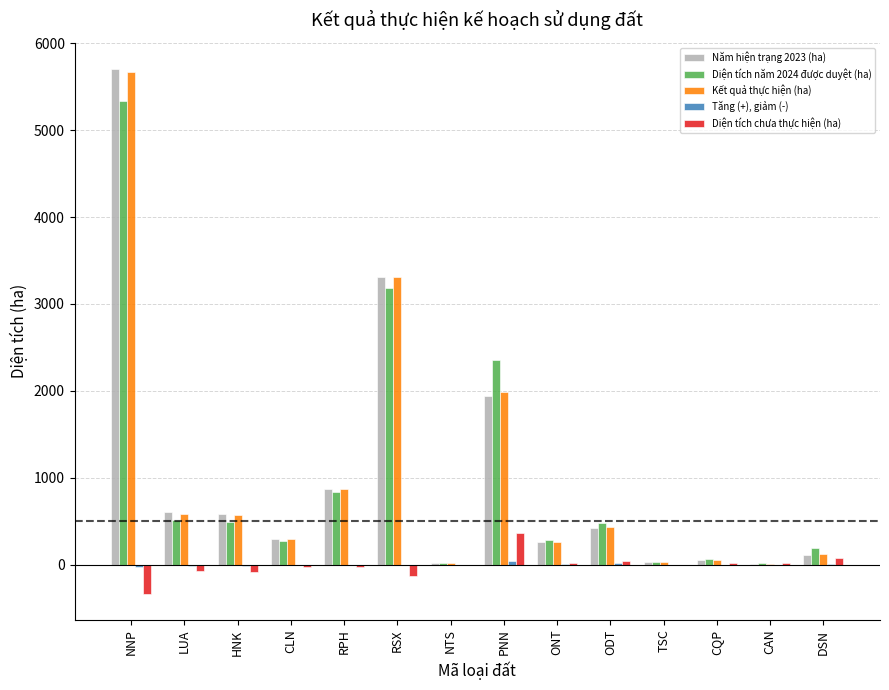

Is the value of Năm hiện trạng 2023 (ha) at DSN greater than the value of Kết quả thực hiện (ha) at HNK?

No